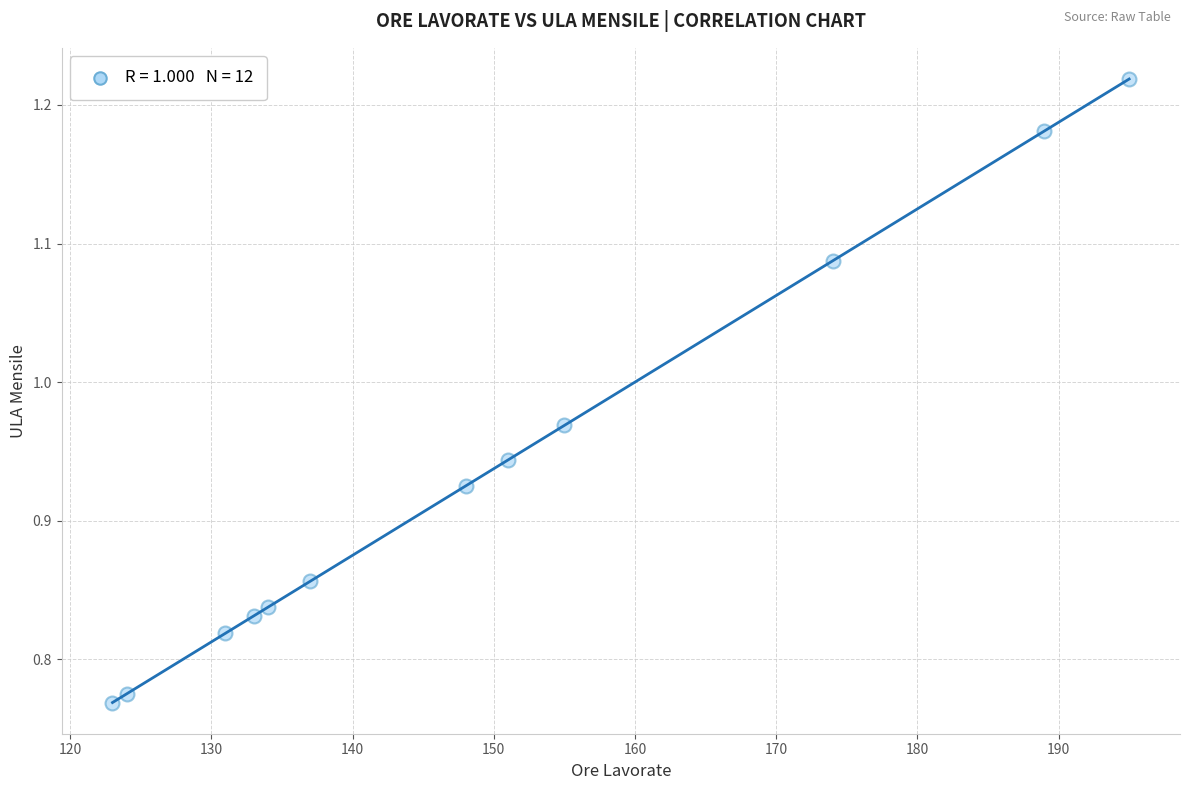

What is the range of X values (max minus min)?

72.0